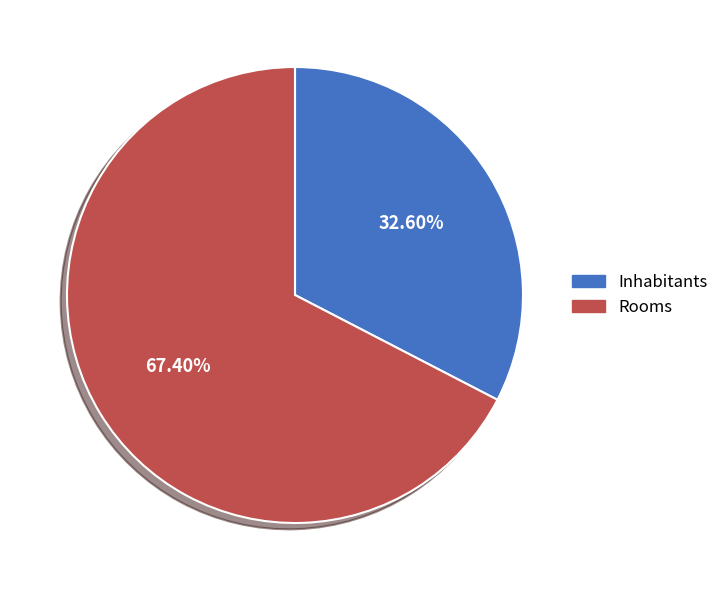

To the nearest percent, what is the average slice percentage?

50%